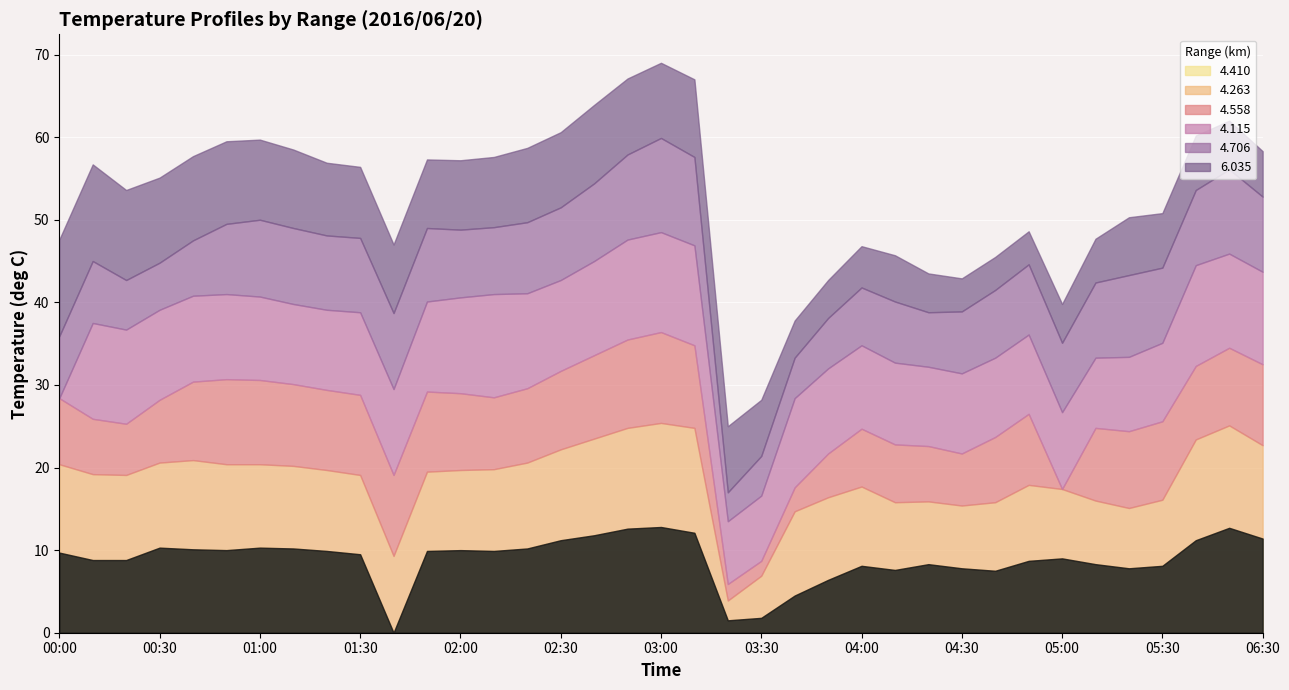

What are all the series names shown in the legend?

4.410, 4.263, 4.558, 4.115, 4.706, 6.035